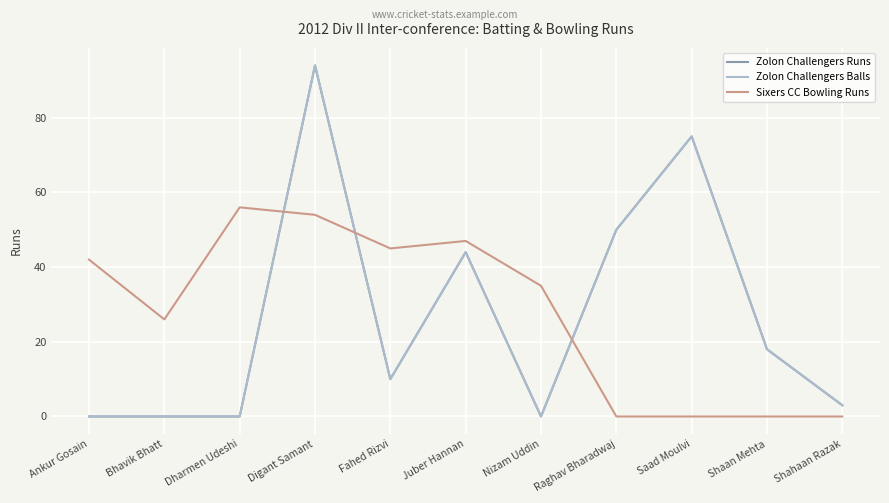

At which category is the sum across all series the highest?

Digant Samant